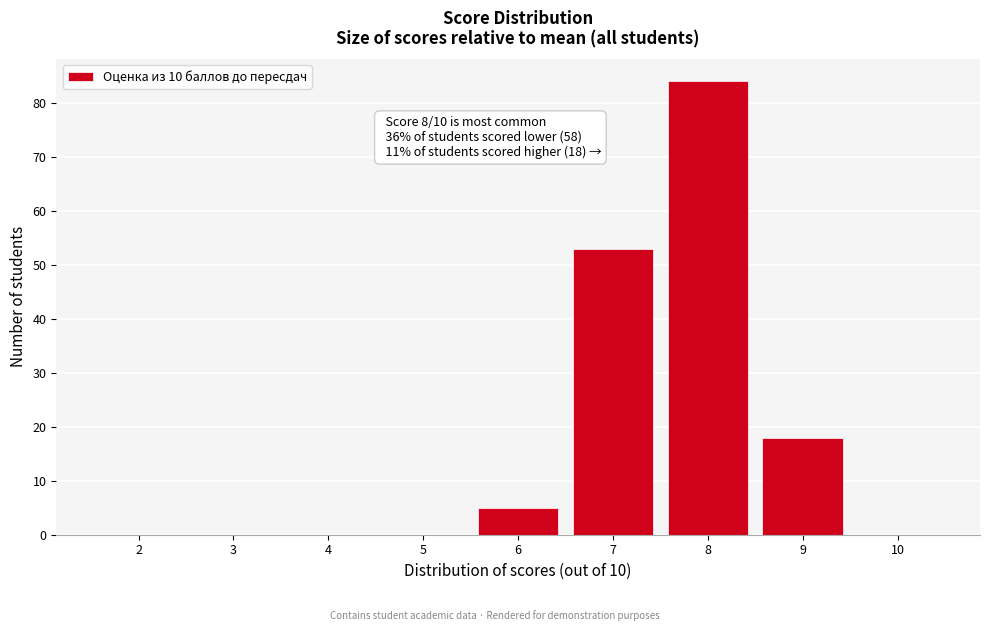

Reading right to left, transcribe all the data shown in this chart.

10=0	9=18	8=84	7=53	6=5	5=0	4=0	3=0	2=0